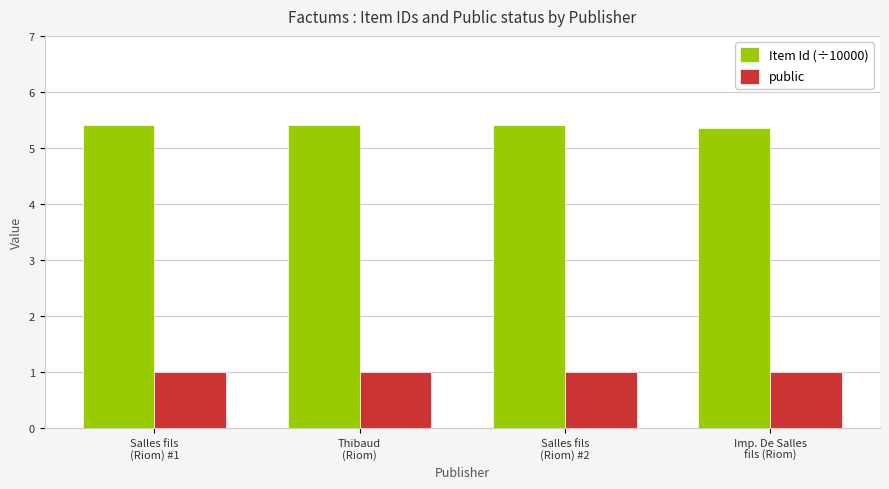

Reading left to right, extract all data points from this chart.

Item Id (÷10000): 5.4	5.4	5.4	5.4
public: 1.0	1.0	1.0	1.0